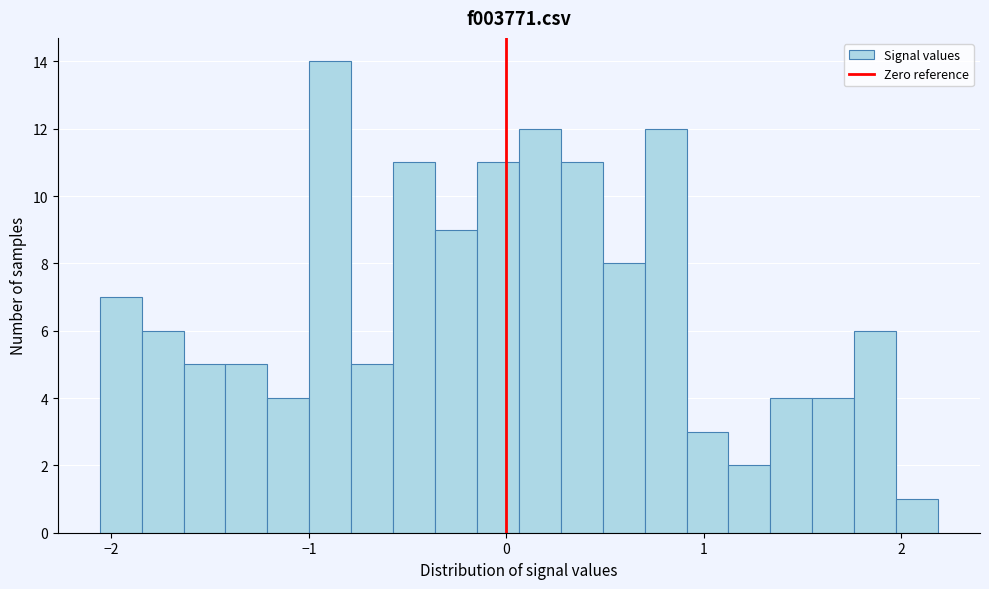

Around what value on the x-axis is the tallest bar? Give the approximate position of its centre, as read against the axis.

-0.9